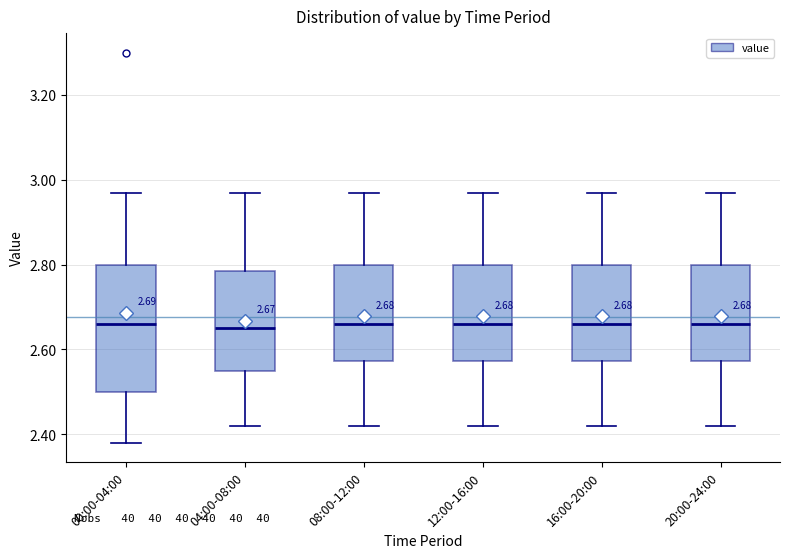

Which box is the tallest, from its lower edge to its upper edge?

00:00-04:00